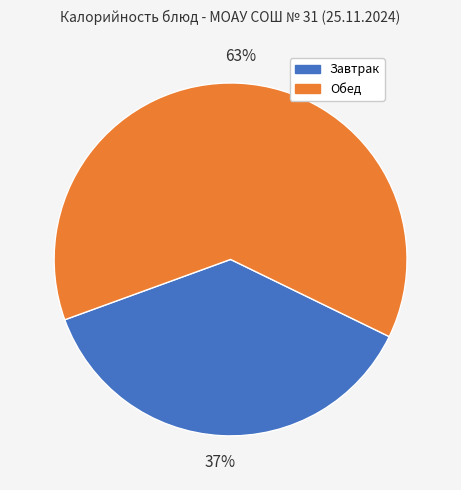

Do Обед and Завтрак together represent more than half of the pie?

Yes